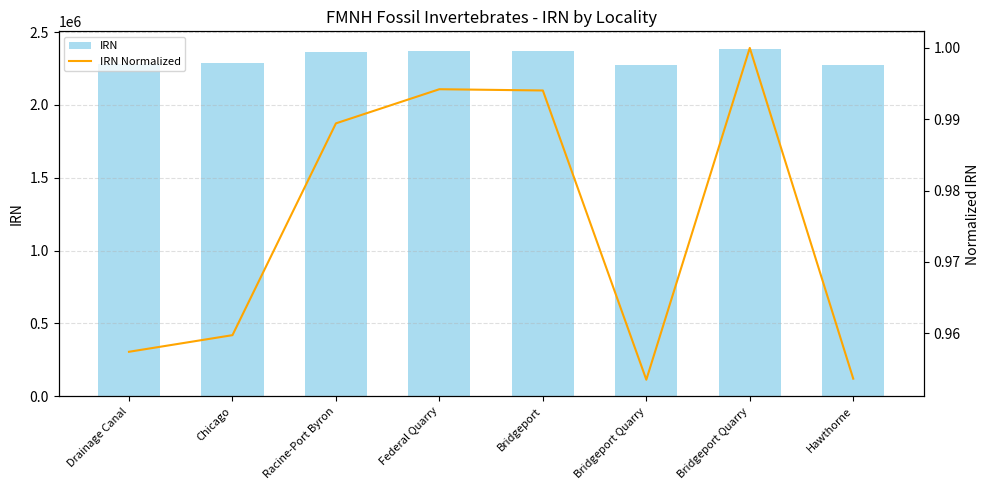

What is the difference between the maximum and minimum values in the IRN series?

111011.0